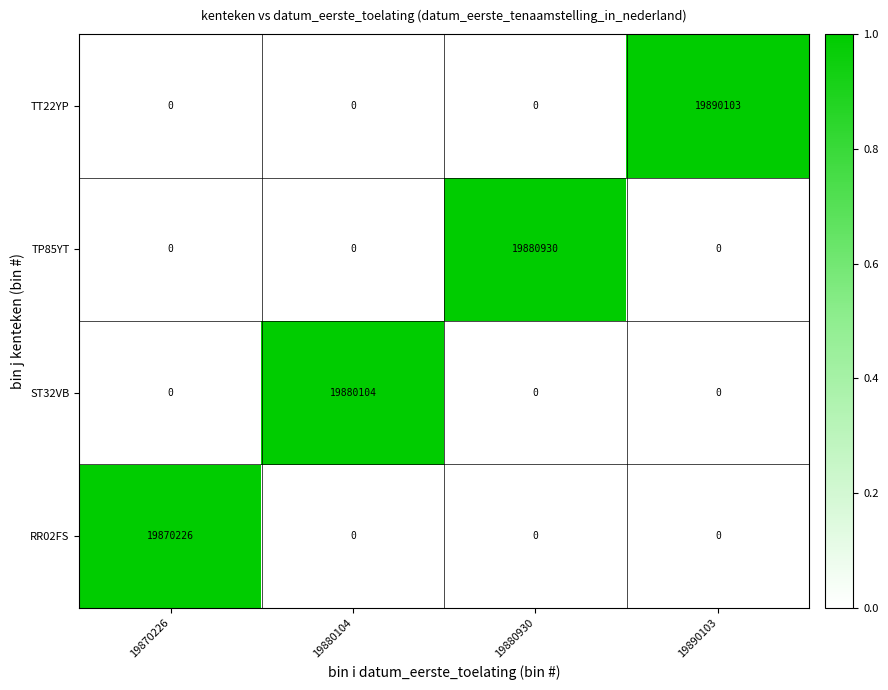

Which category has the highest value across all series?

19890103